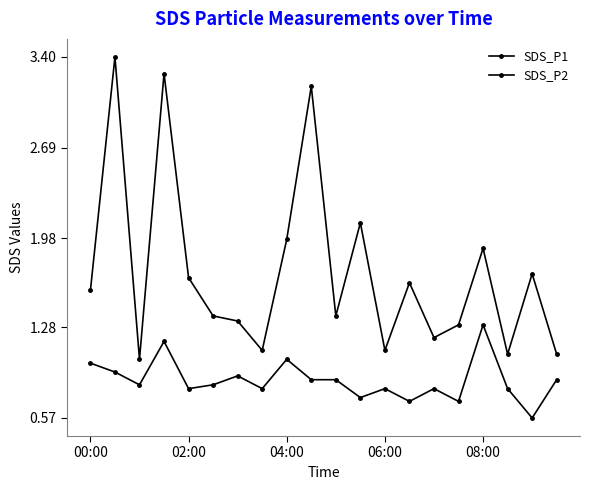

Does the chart have visible grid lines?

No